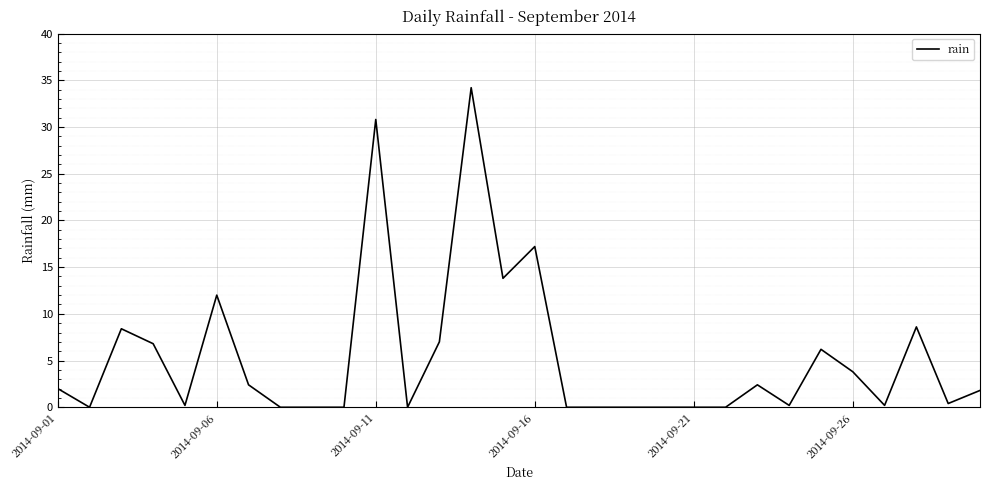

What is the difference between the maximum and minimum values?

34.2